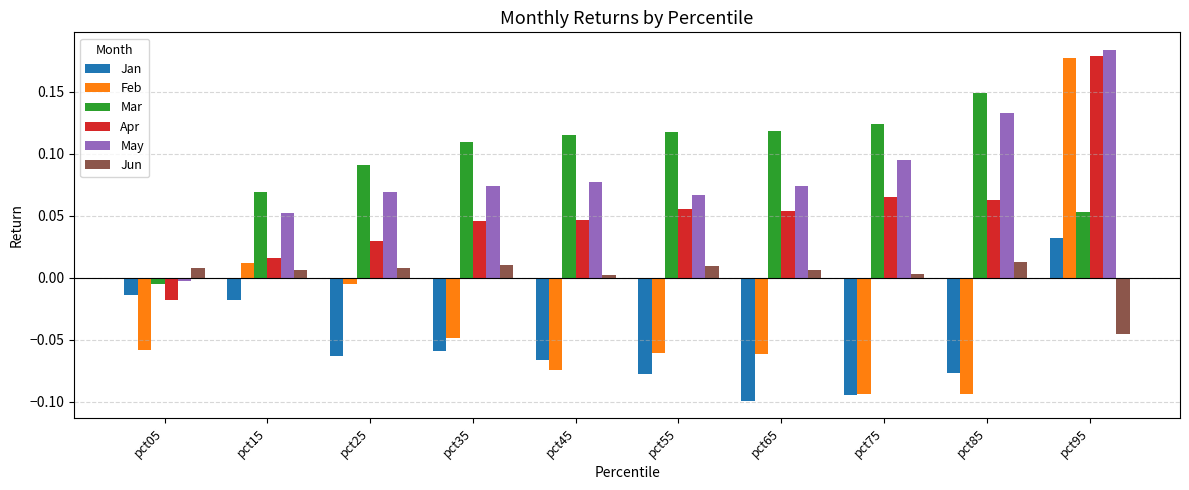

Which label corresponds to the largest value in the chart?

pct95